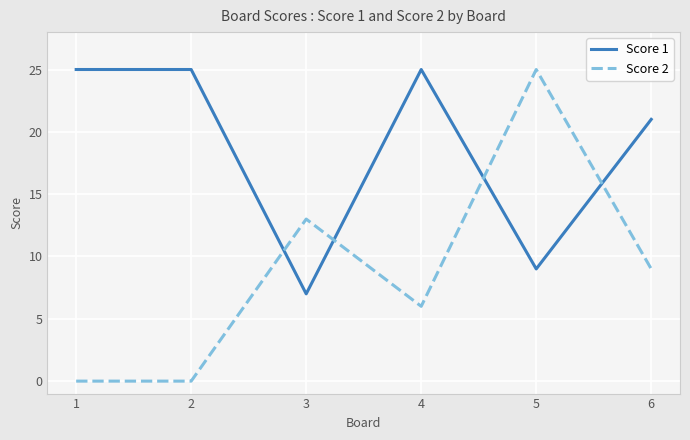

The Score 1 series shows 25 at 4. True or false?

True